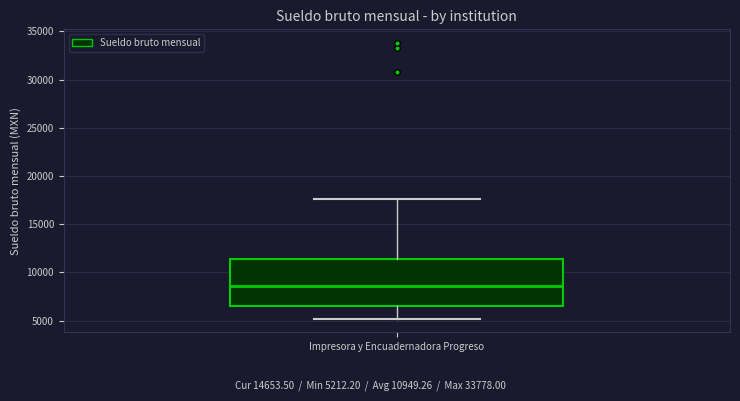

Read this box plot against the y-axis: the position of the median line, the range covered by the box, and the ends of both whiskers. The values are not printed on the chart, so give them approximately, as read against the axis.

median 8500, box 6500 to 11500, whiskers 5000 to 17500